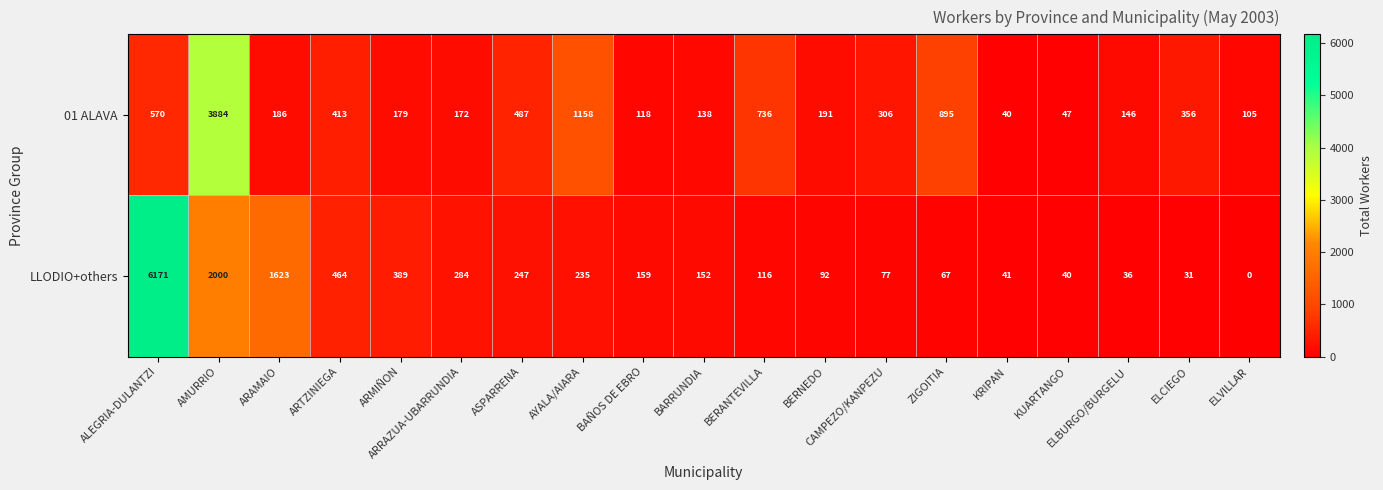

Which category has the lowest value across all series?

ELVILLAR